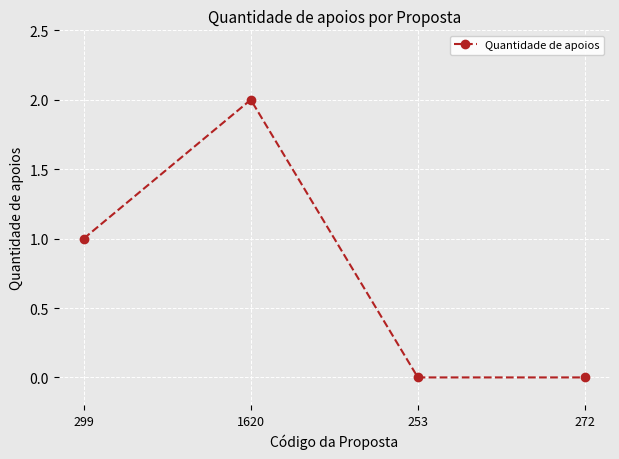

What is the sum of all values?

3